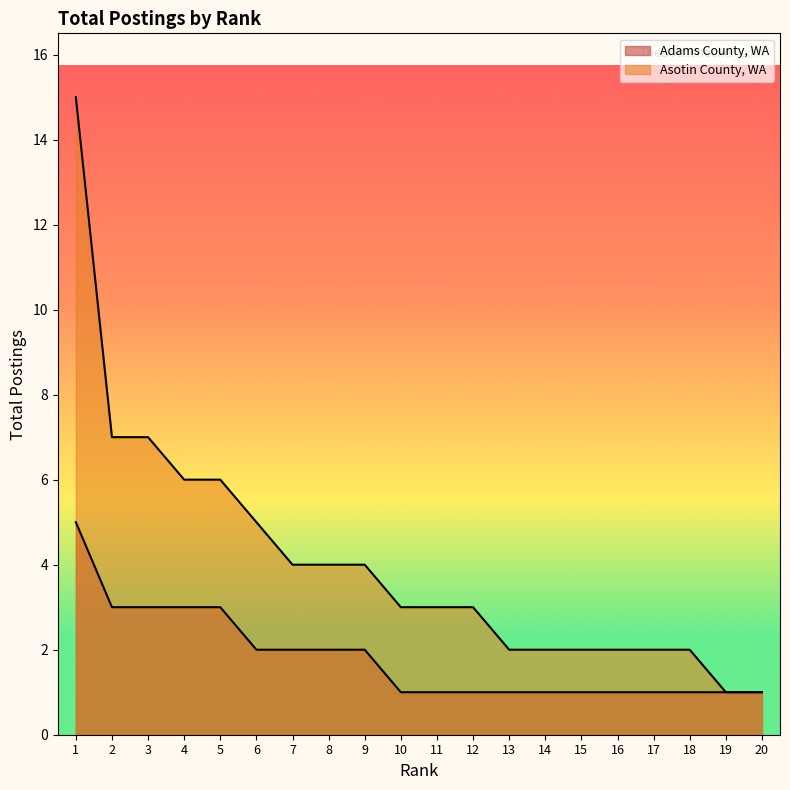

Which series has the widest spread of values?

Asotin County, WA